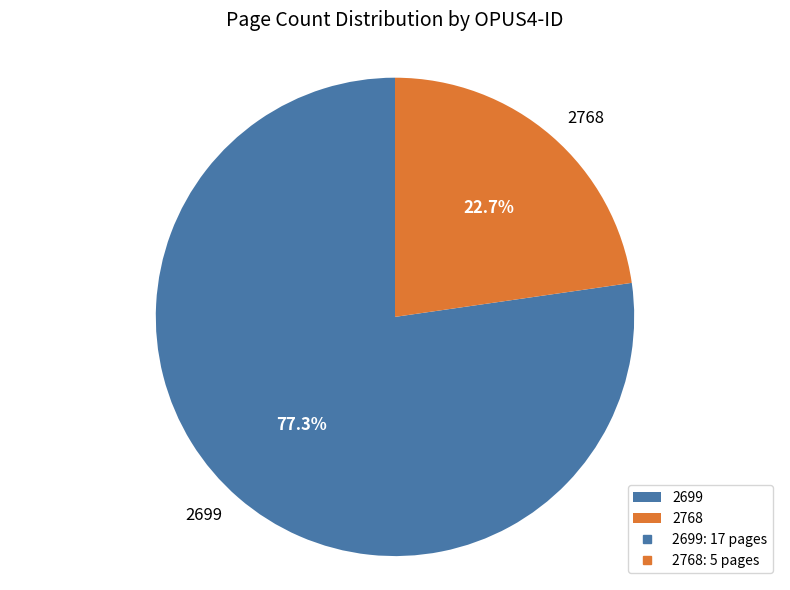

Is there any slice that represents more than half of the pie?

Yes